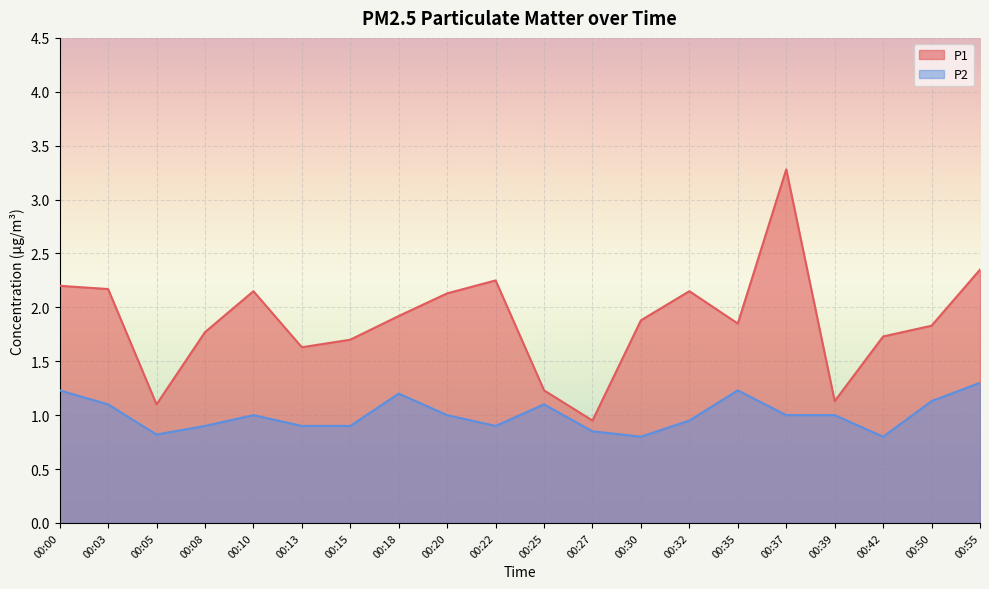

True or false: P2 and P1 cross at least once.

False